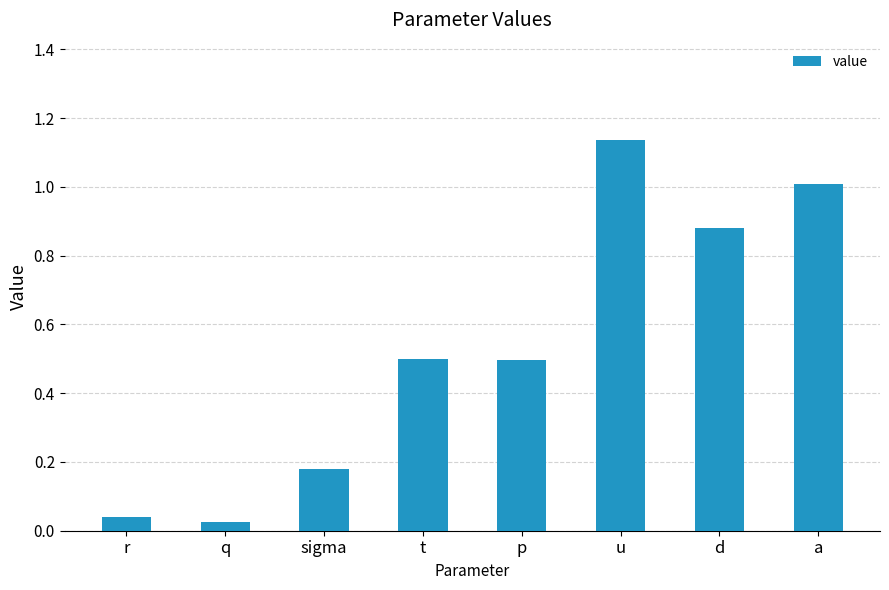

What is the difference between the second highest and second lowest values?

1.0